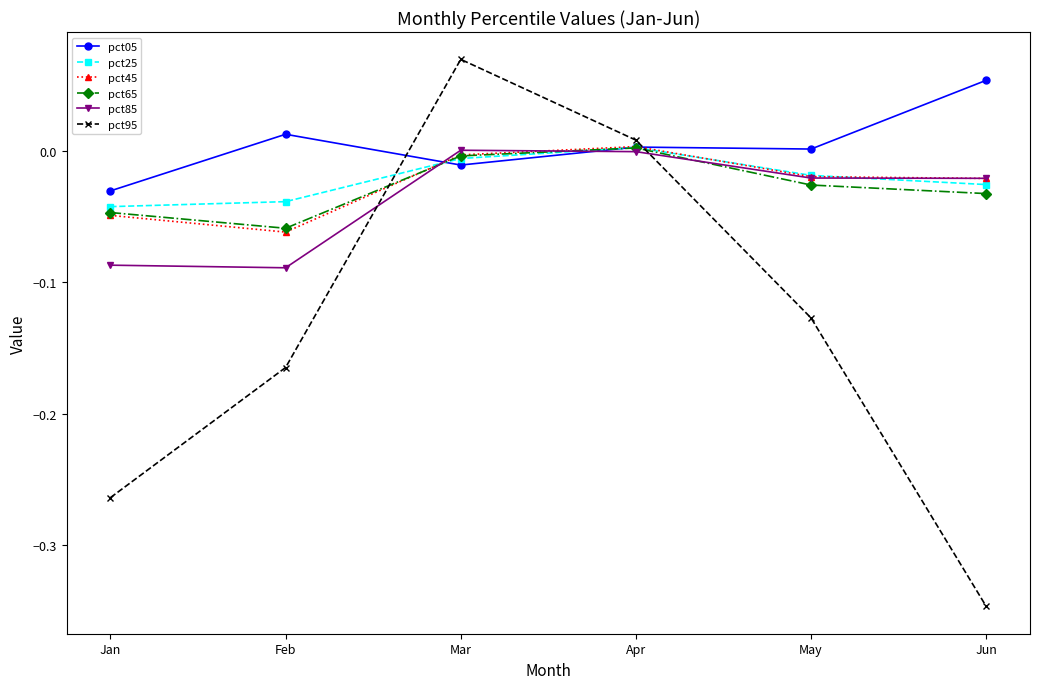

How many data points in pct25 are above 0?

1